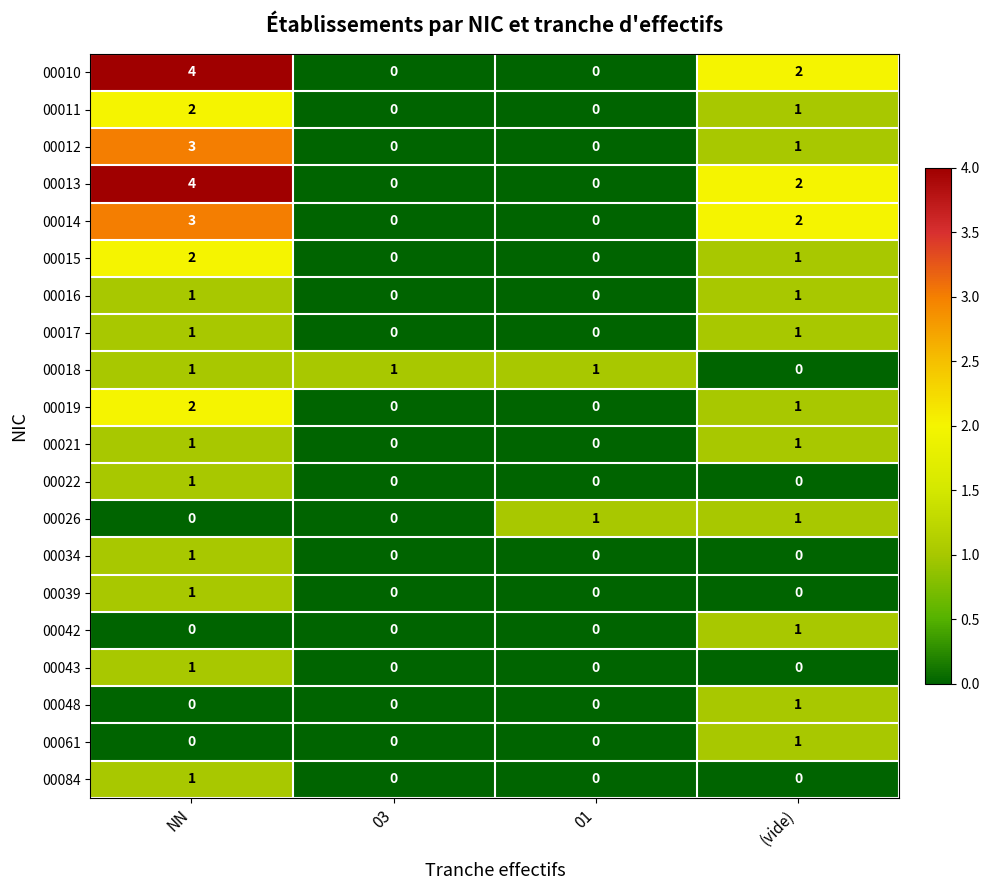

What is the sum of the 00013 values at NN and 03?

4